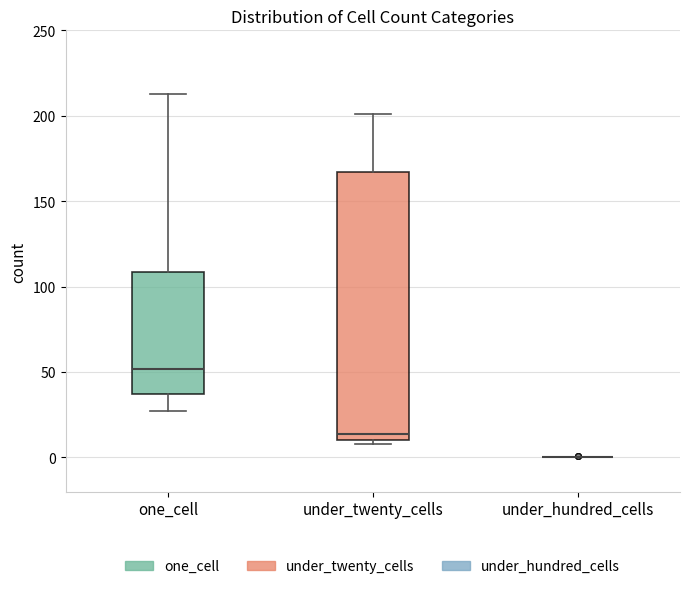

Which box is the tallest, from its lower edge to its upper edge?

under_twenty_cells